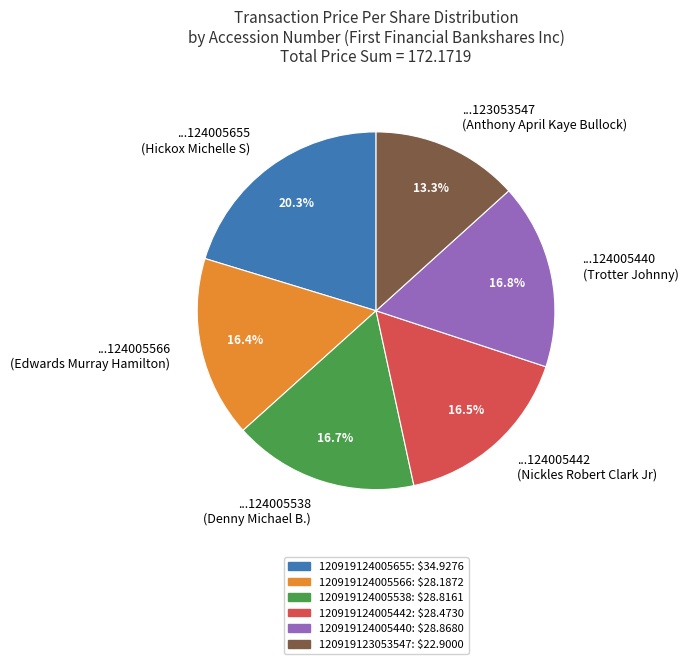

Does any single category account for the majority?

No